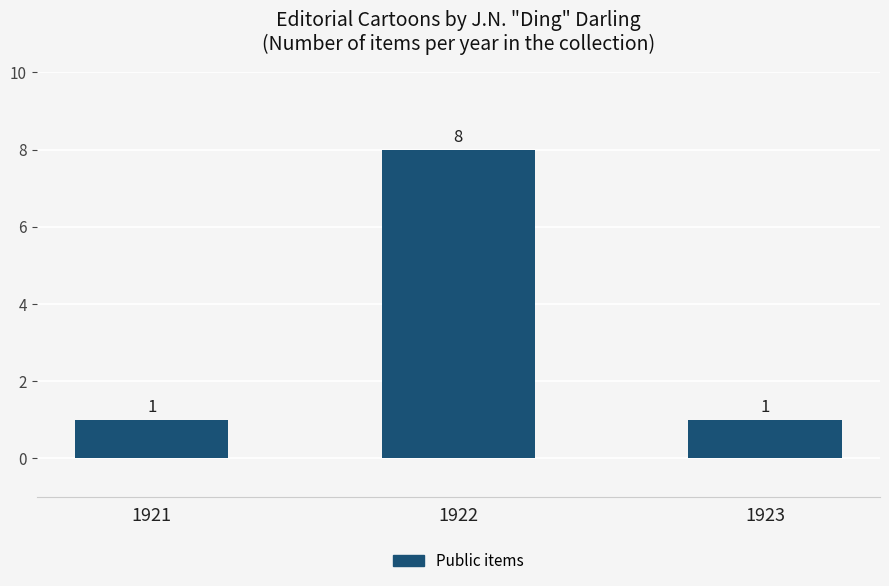

Which category has the highest value across all series?

1922